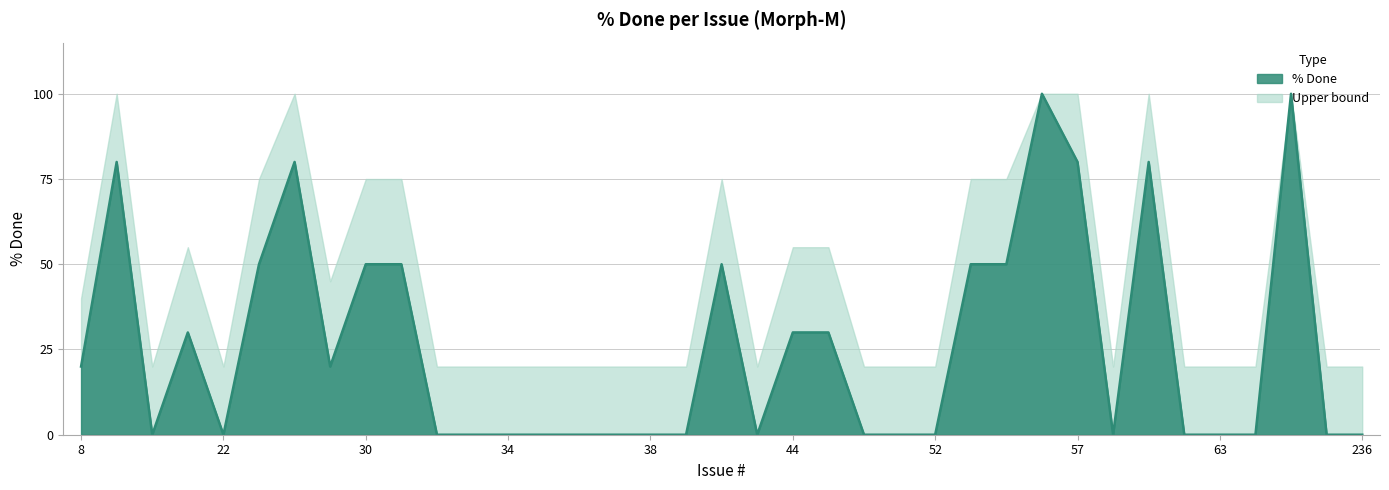

Which category has the lowest value across all series?

20